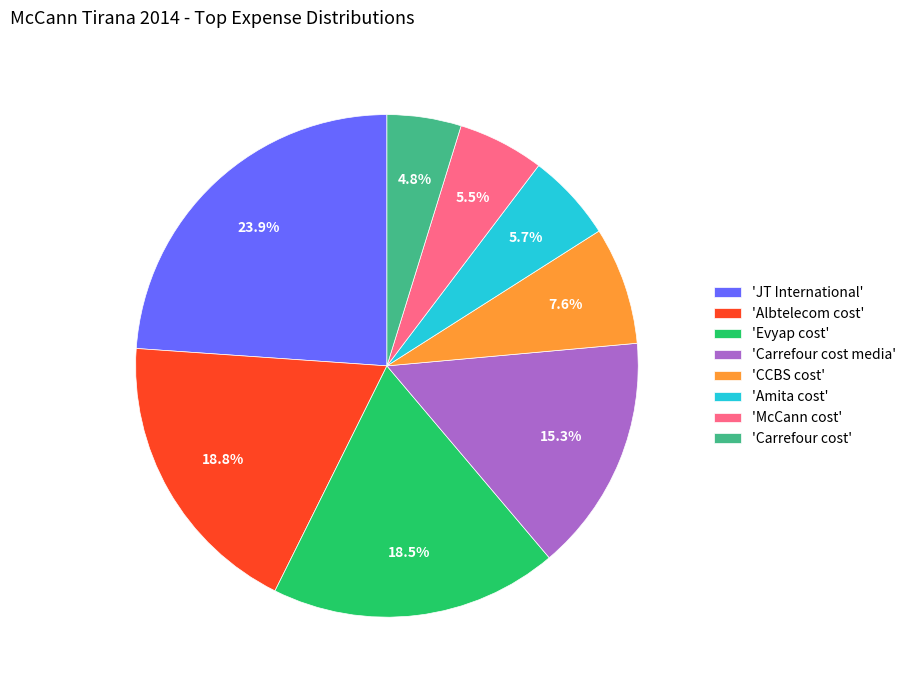

Which has a higher value, 'CCBS cost' or 'JT International'?

'JT International'